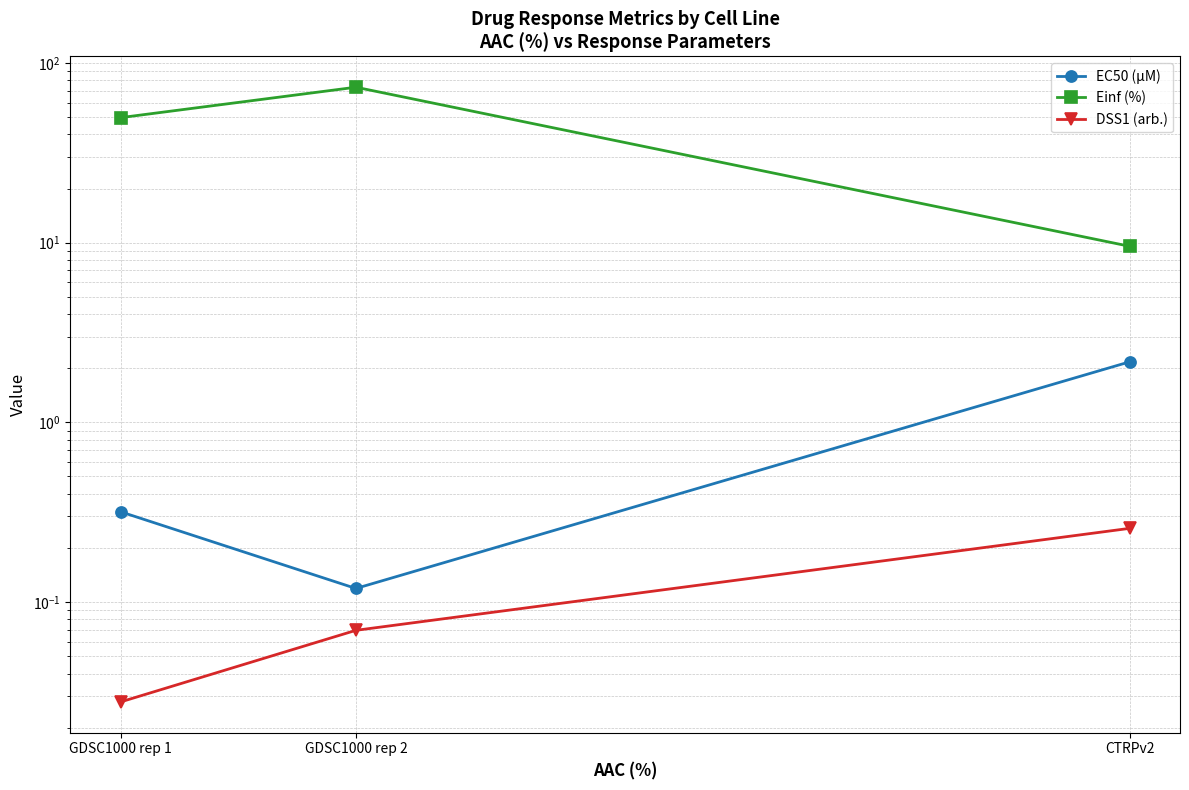

Which category has the lowest value across all series?

GDSC1000 rep 1